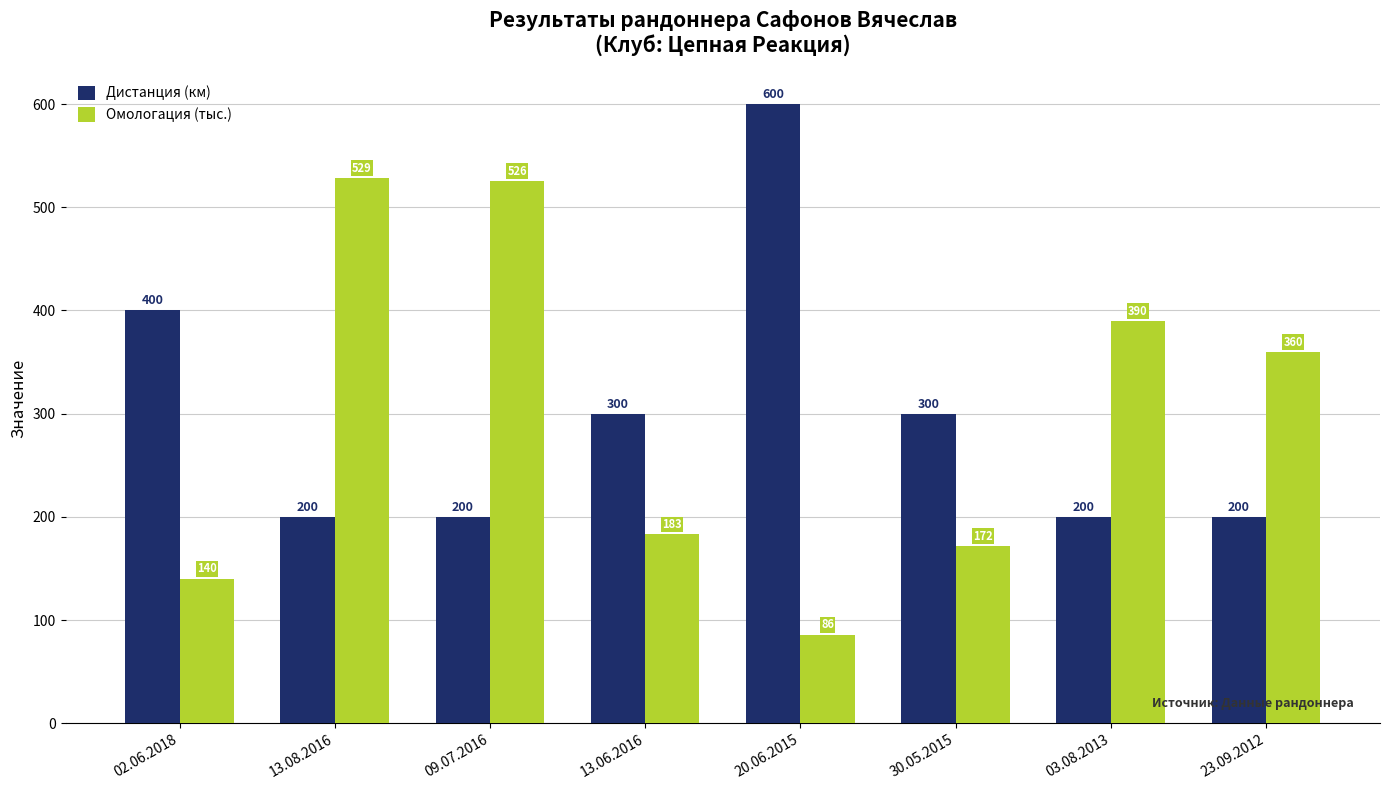

What is the total value across all series at 13.06.2016?

483.2